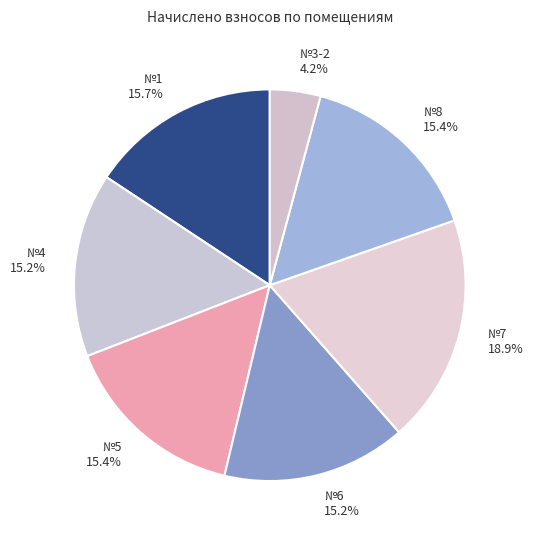

What is the largest slice in the pie chart?

7